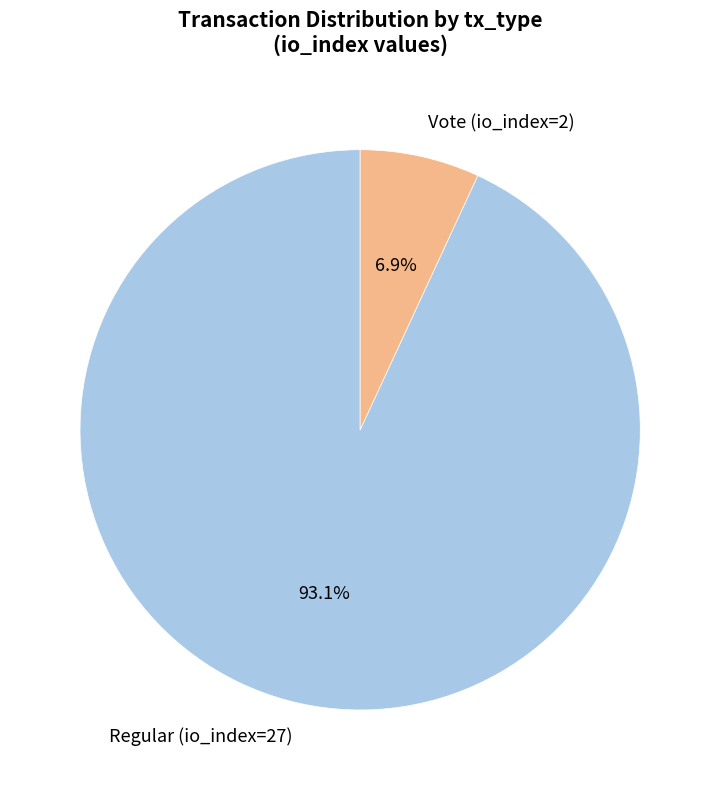

Do Regular (io_index=27) and Vote (io_index=2) together represent more than half of the pie?

Yes